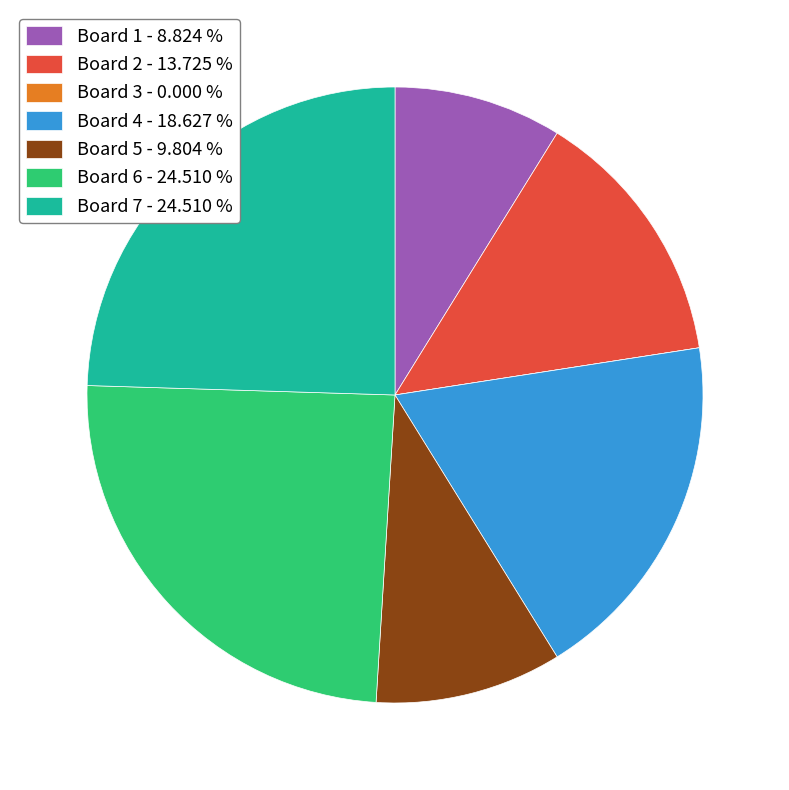

Is there a majority slice in this chart?

No